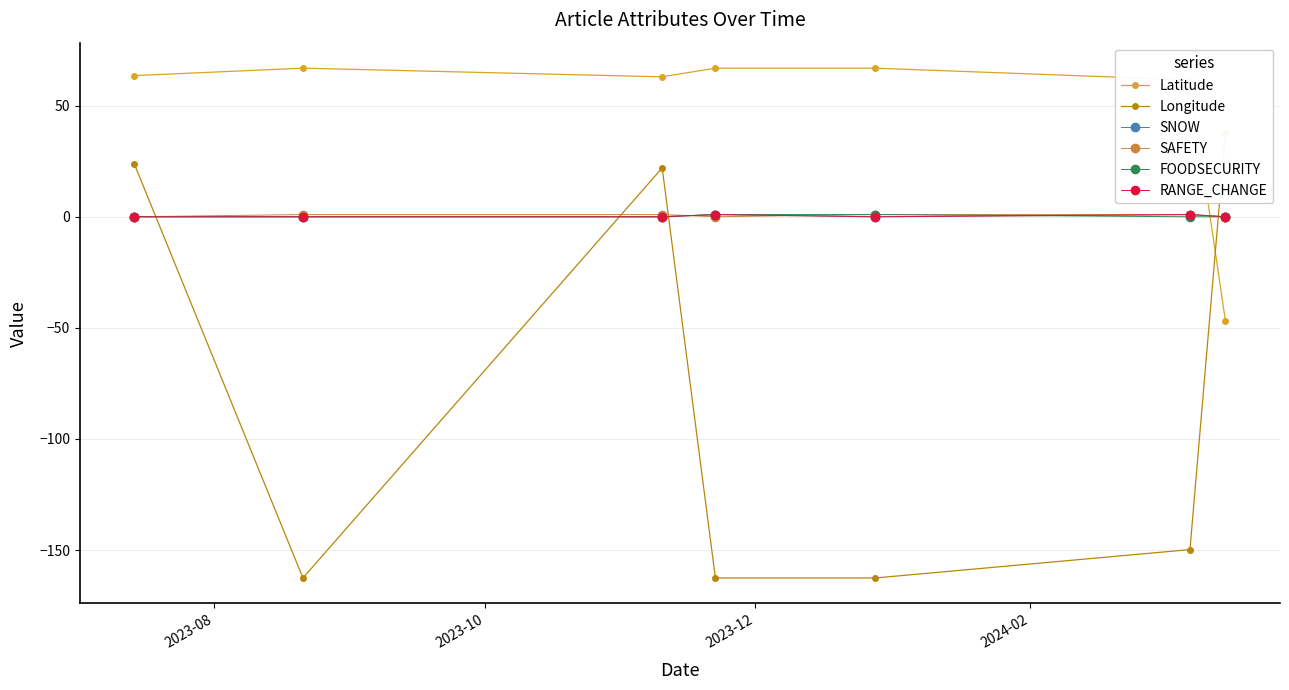

Is it true that RANGE_CHANGE equals 0.4 at 6?

False